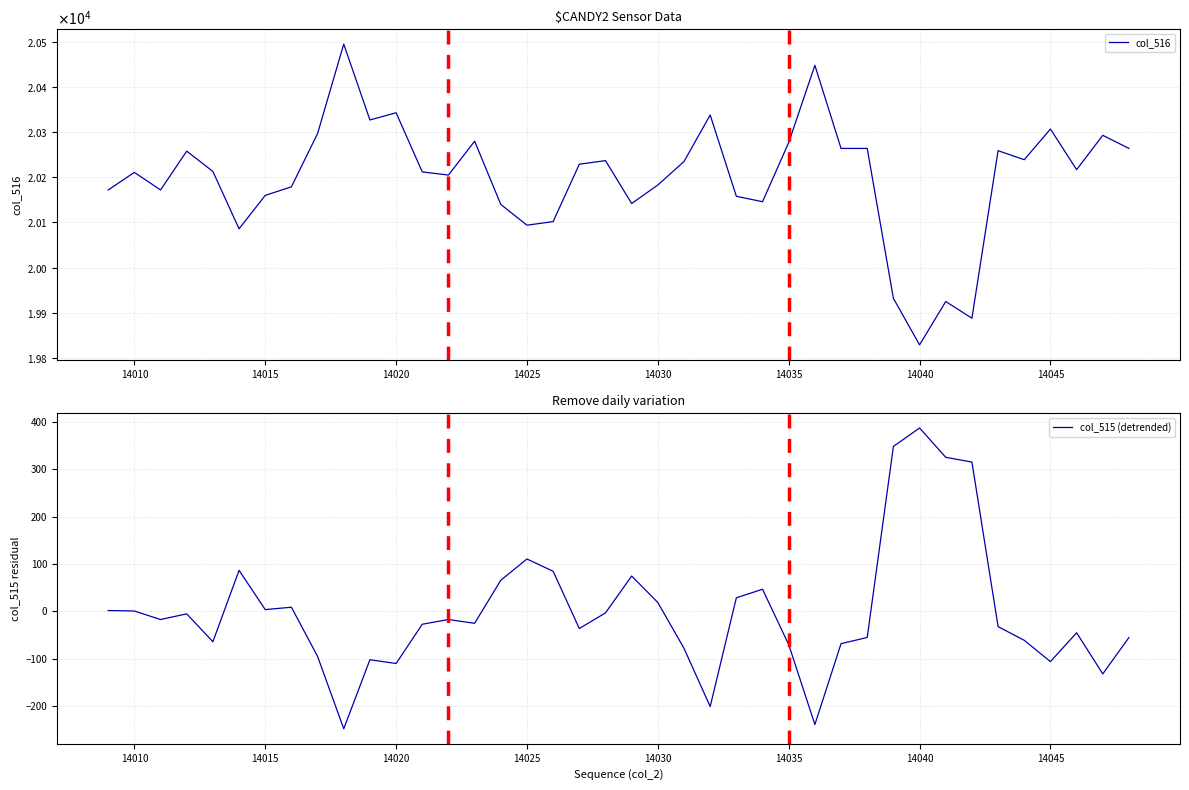

What is the average value of the col_516 series?

20200.5